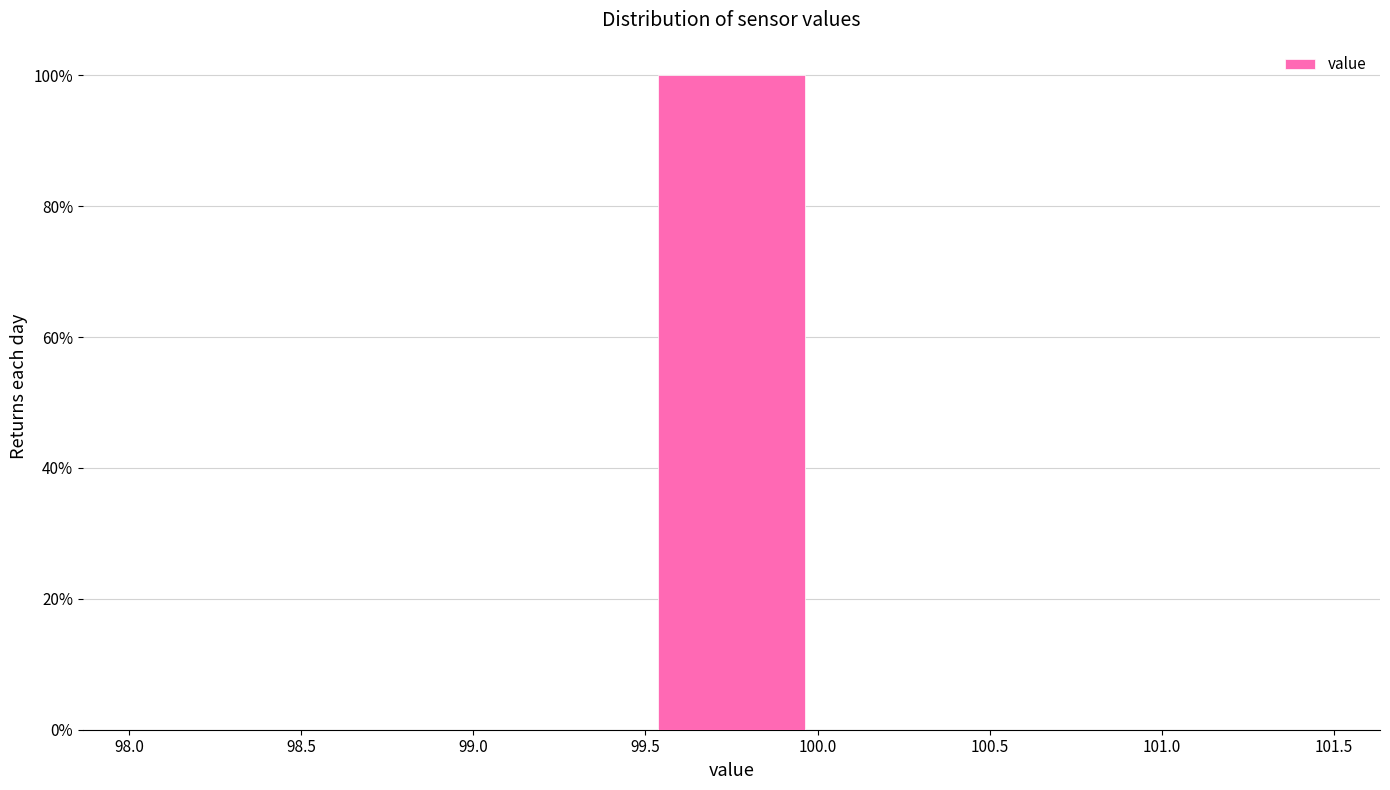

Reading left to right, transcribe this chart: for each bar, give the range it covers on the x-axis and its height. The values are not printed on the chart, so give them approximately, as read against the axis.

98.0 to 98.5: 0
98.5 to 99.0: 0
99.0 to 99.5: 0
99.5 to 100.0: 100
100.0 to 100.5: 0
100.5 to 101.0: 0
101.0 to 101.5: 0